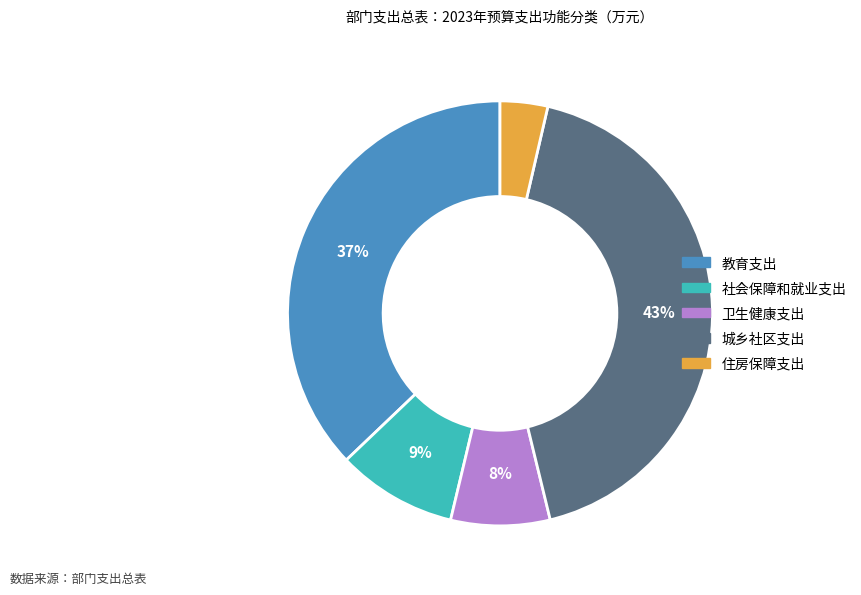

Does 城乡社区支出 account for over 50% of the chart?

No